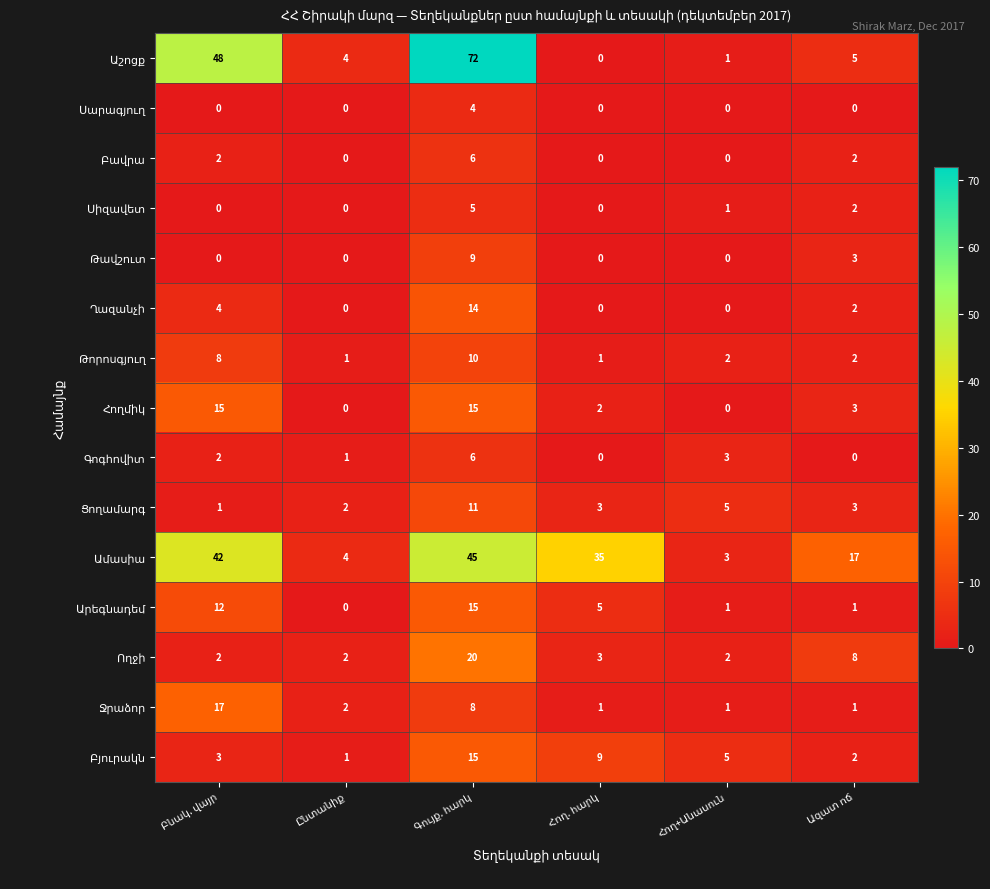

At how many categories does at least one series exceed 33?

3